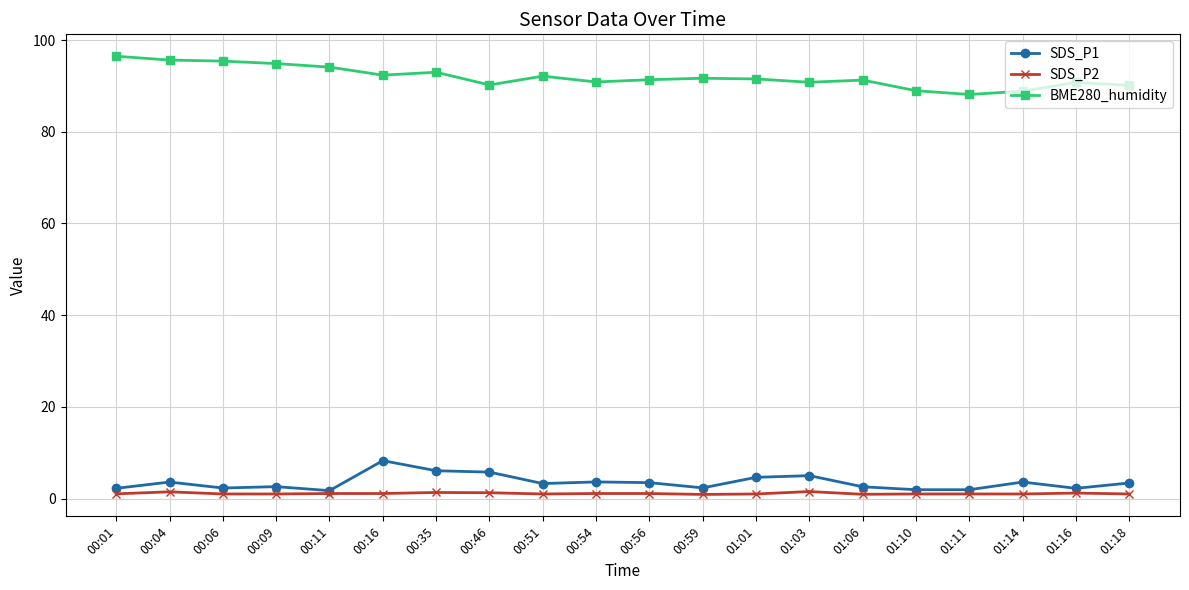

What is the label of the 20th point from the left?

01:18